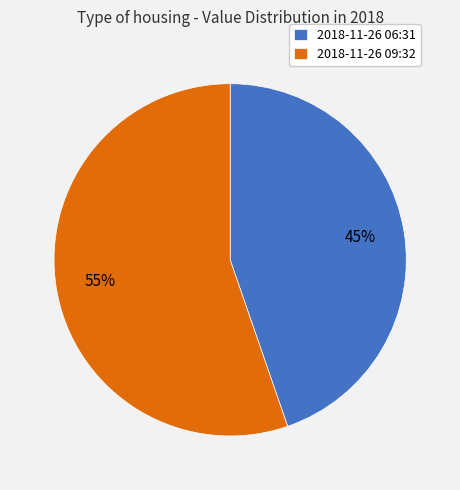

How many slices are in this pie chart?

2